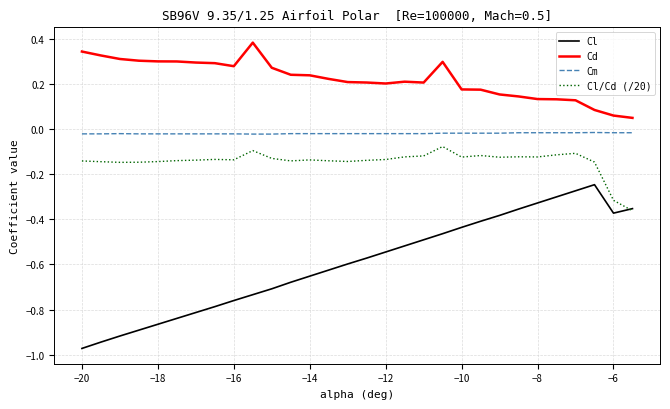

In Cd, how many points are higher than both neighbors (excluding endpoints)?

3